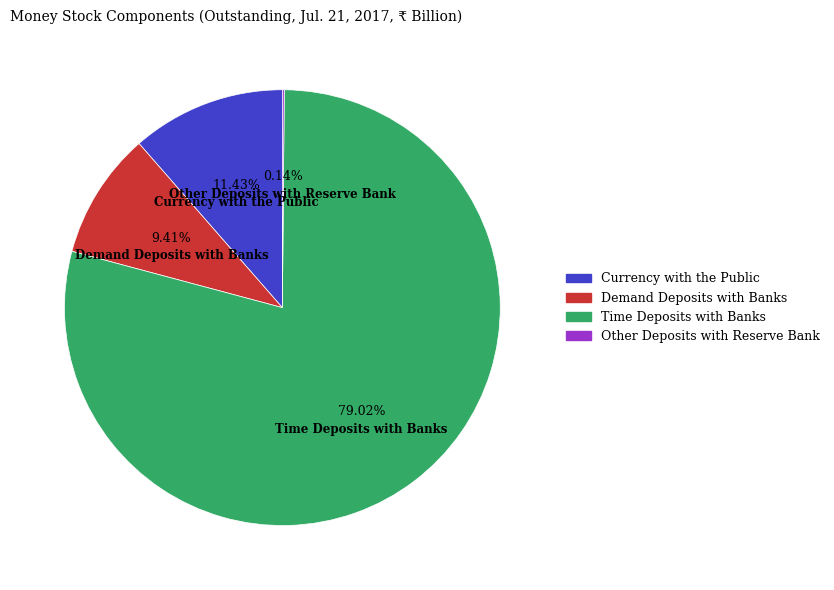

What is the majority slice?

Time Deposits with Banks